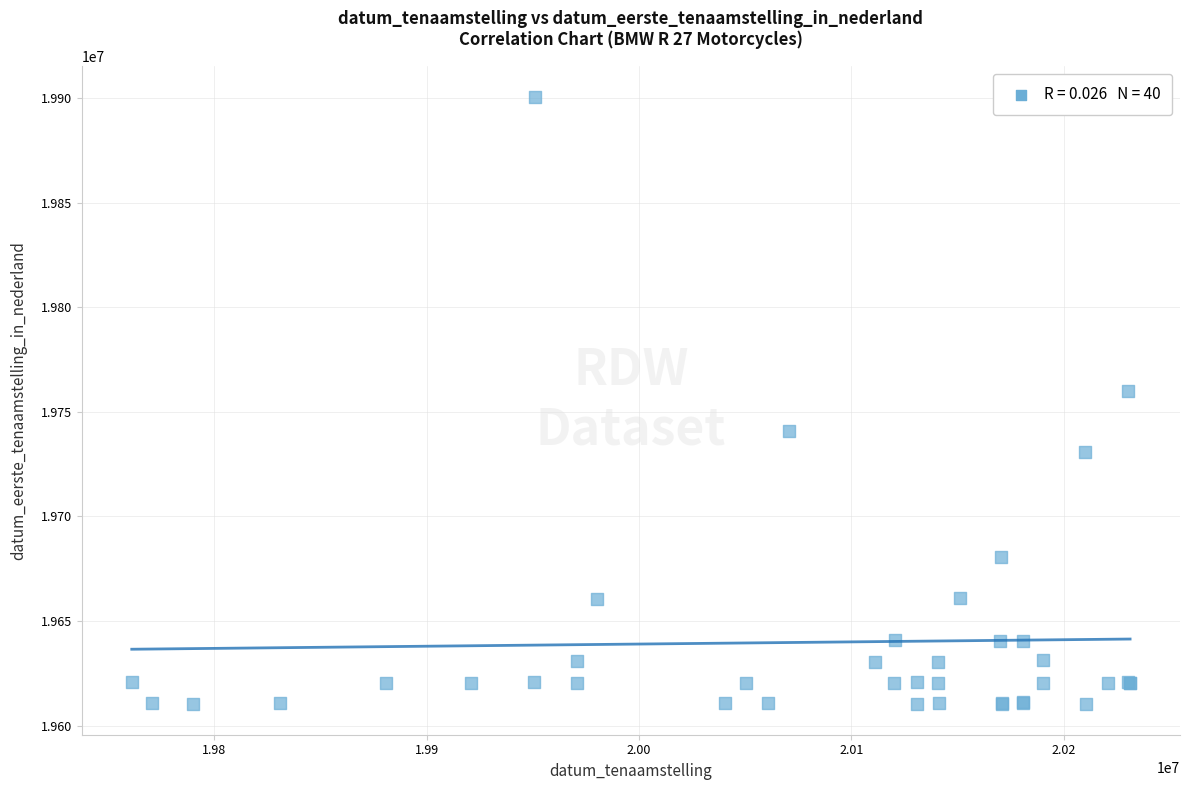

What Y value in the scatter plot is closest to 19755423?

19760115